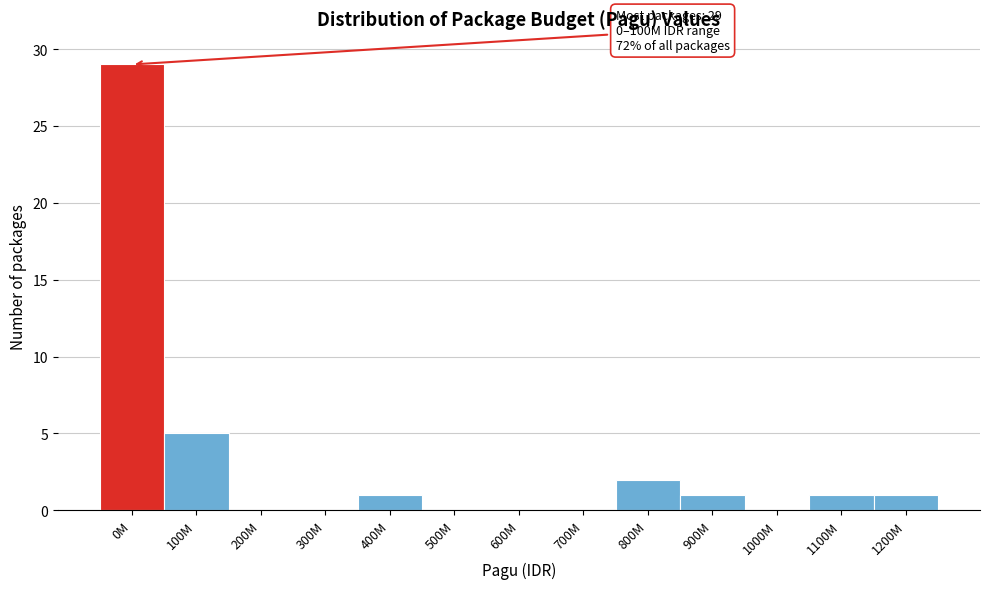

Reading right to left, transcribe all the data shown in this chart.

1200M=1	1100M=1	1000M=0	900M=1	800M=2	700M=0	600M=0	500M=0	400M=1	300M=0	200M=0	100M=5	0M=29